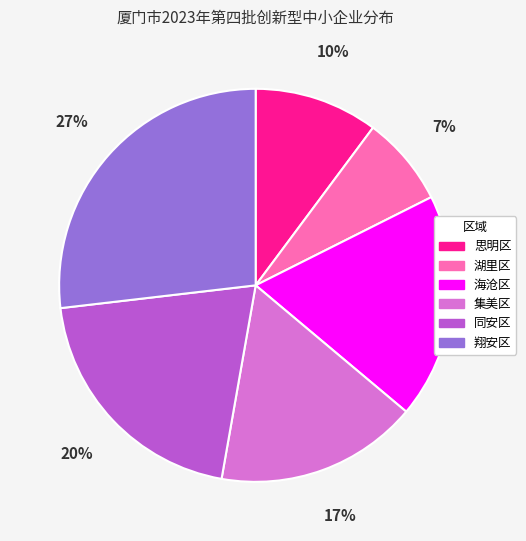

How many segments does this pie chart have?

6